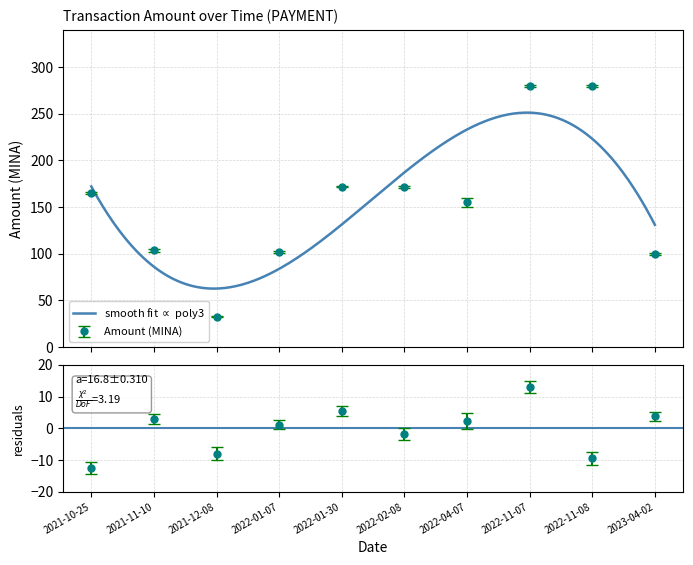

What is the difference between the values at 2022-11-08 and 2021-10-25?

114.6